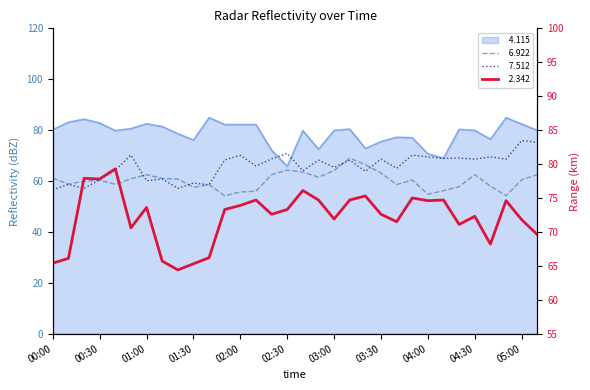

List the series in order of their peak value, highest first.

  4.115,   2.342,   7.512,   6.922